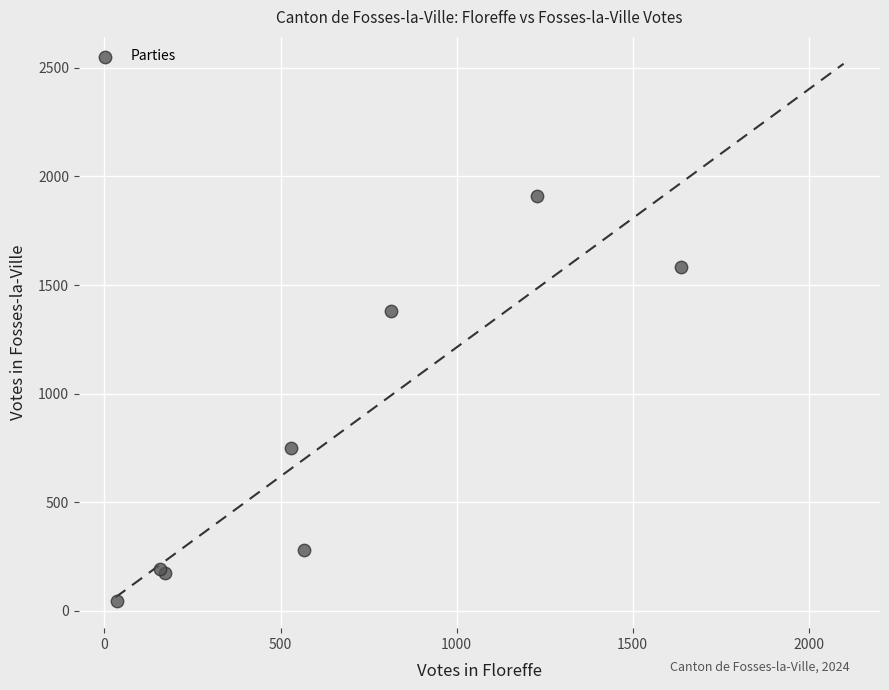

What Y value in the scatter plot is closest to 976?

748